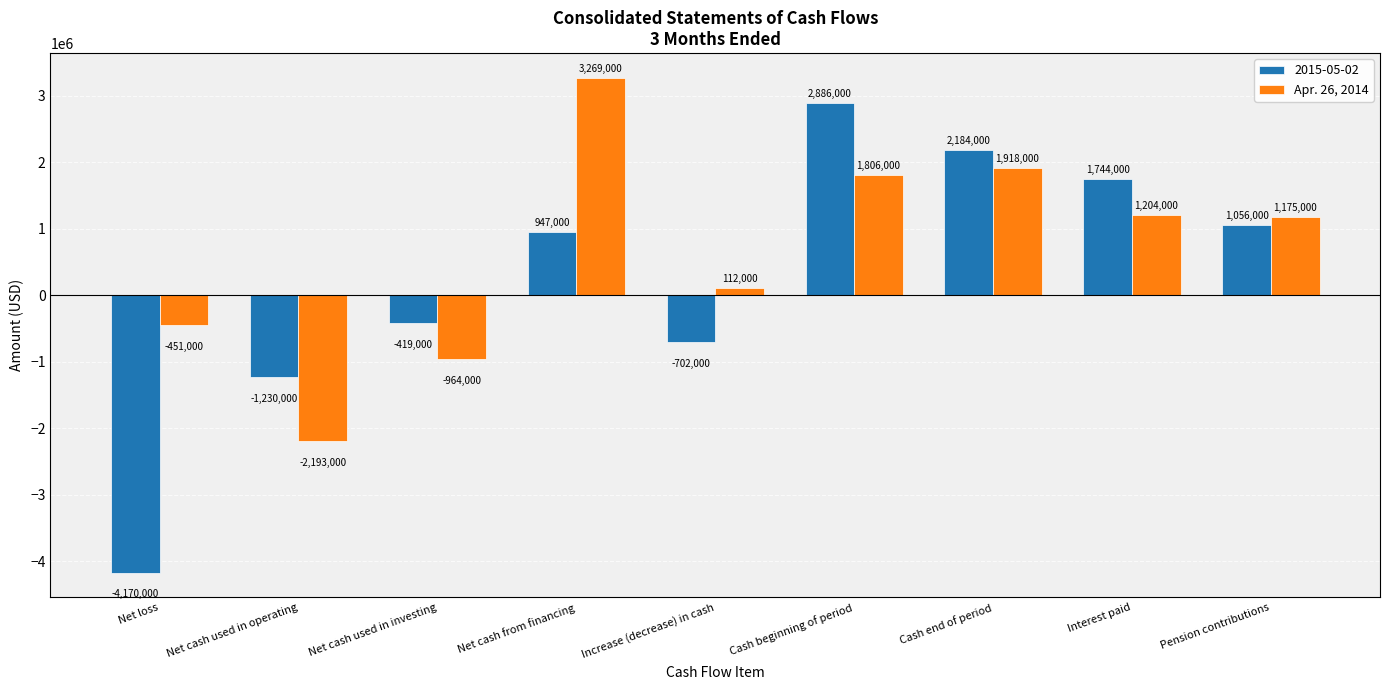

True or false: 2015-05-02 has a value of 2886000 at Cash beginning of period.

True